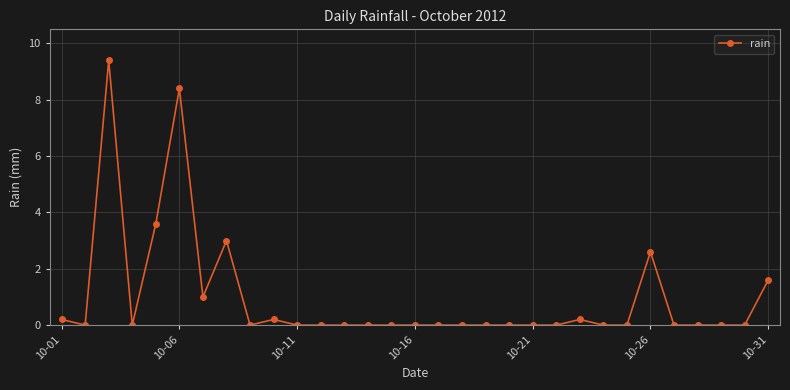

What is the difference between the maximum and second lowest values?

9.4